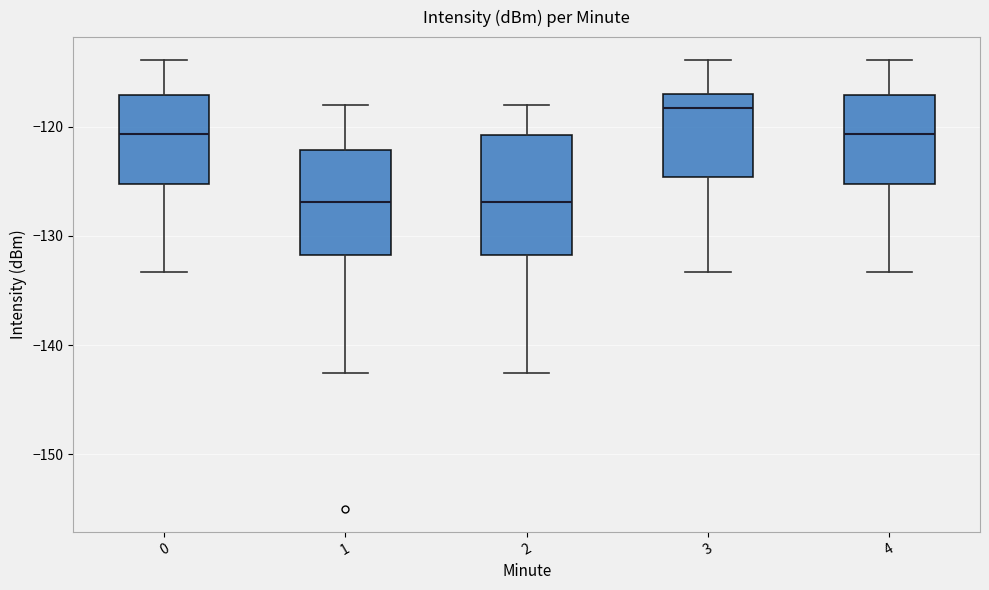

Which box's median line is the highest?

3